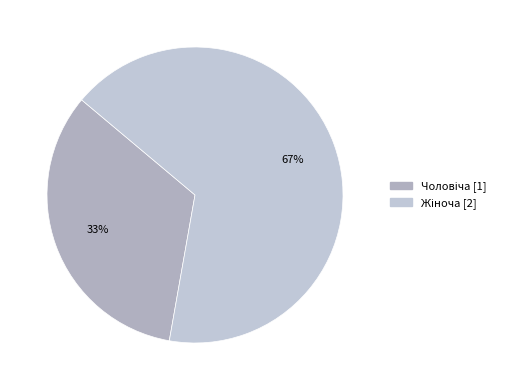

Does Жіноча account for over 50% of the chart?

Yes